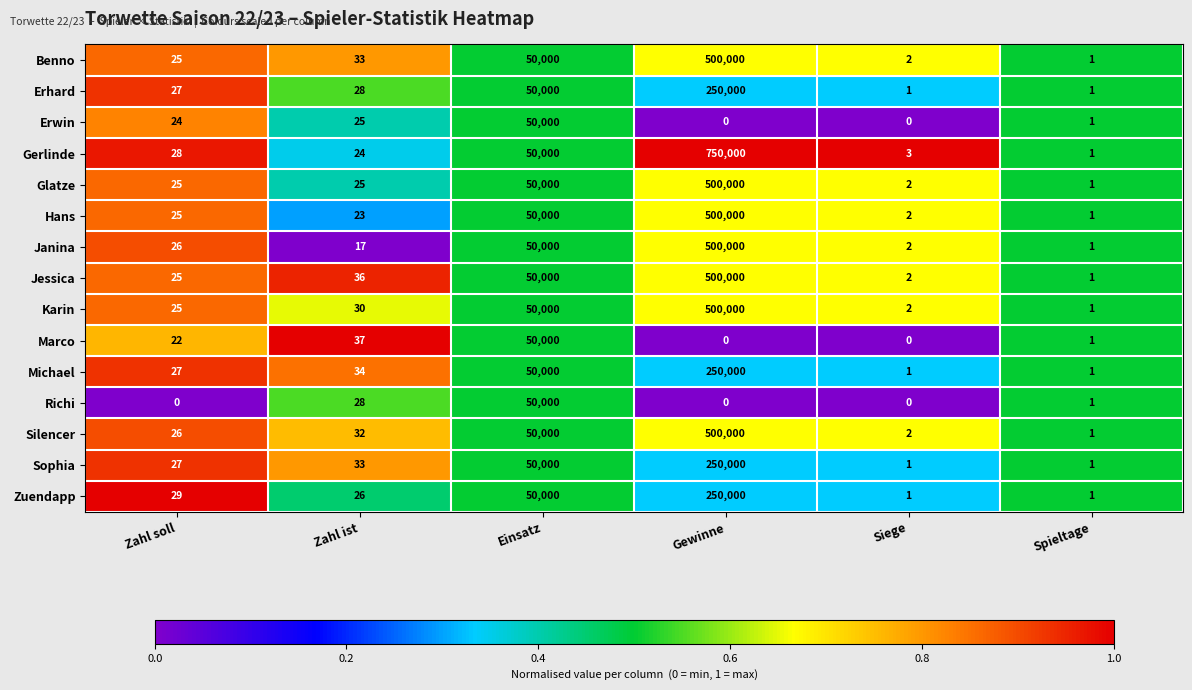

How many series are shown in this chart?

15